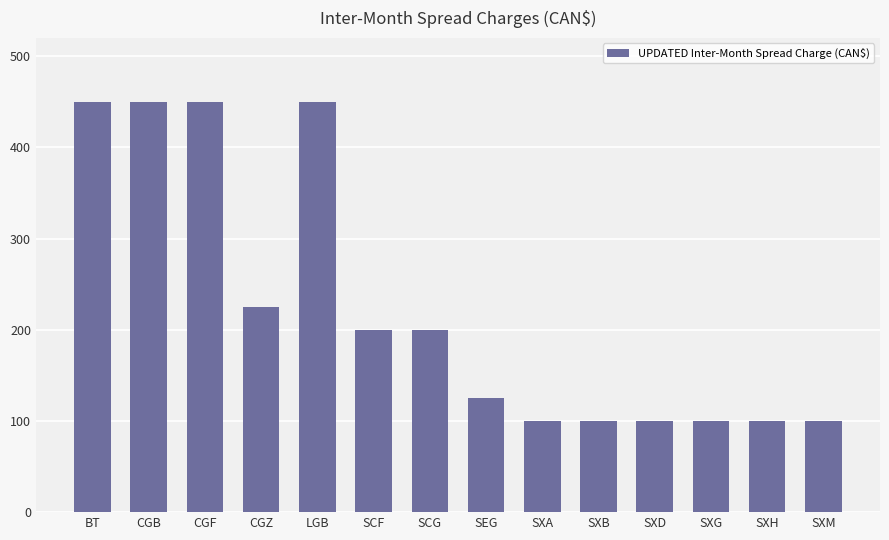

Reading left to right, what are all the values shown in this chart?

BT=450	CGB=450	CGF=450	CGZ=225	LGB=450	SCF=200	SCG=200	SEG=125	SXA=100	SXB=100	SXD=100	SXG=100	SXH=100	SXM=100